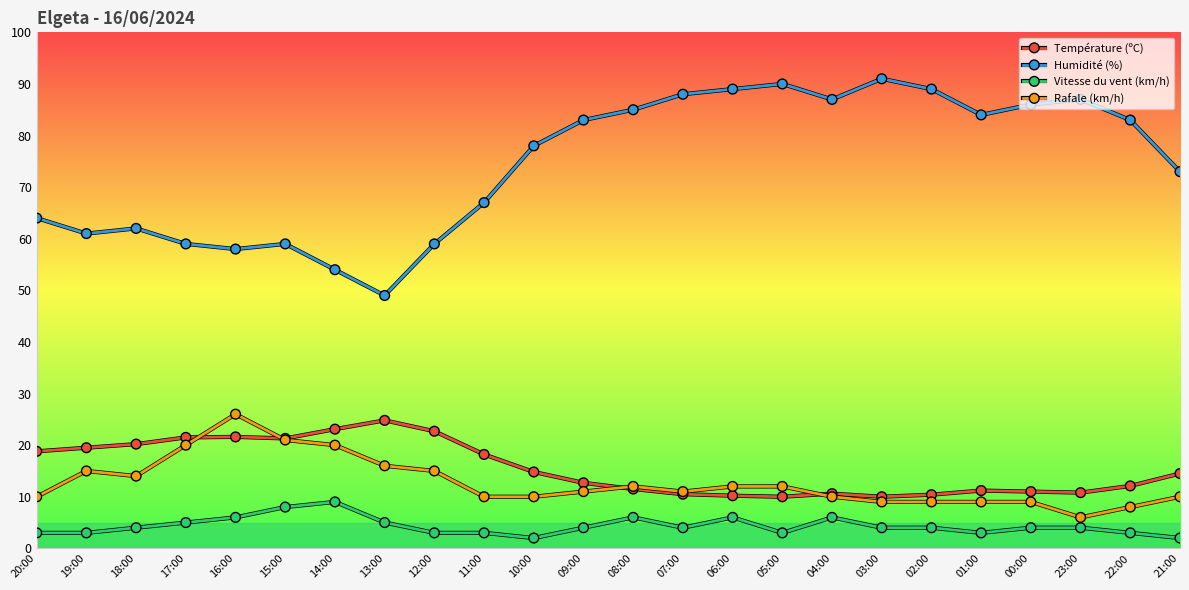

In Humidité (%), how many points are lower than both neighbors (excluding endpoints)?

5